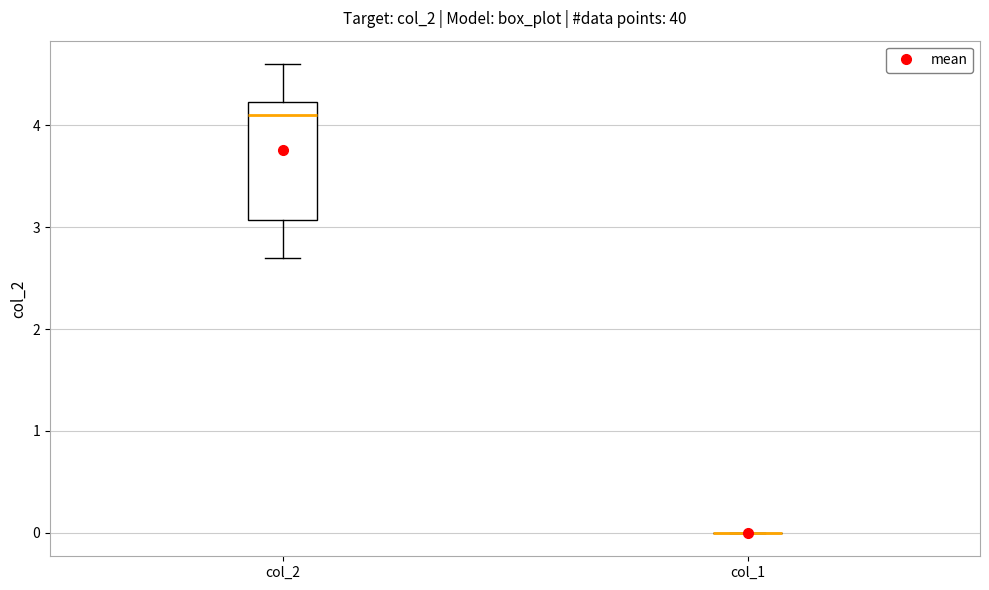

Reading left to right, read every box against the y-axis: the position of its median line, the range the box covers, and the ends of its whiskers. The values are not printed on the chart, so give them approximately, as read against the axis.

col_2: median 4.1, box 3.1 to 4.2, whiskers 2.7 to 4.6
col_1: box collapsed to a line at 0.0, whiskers 0.0 to 0.0